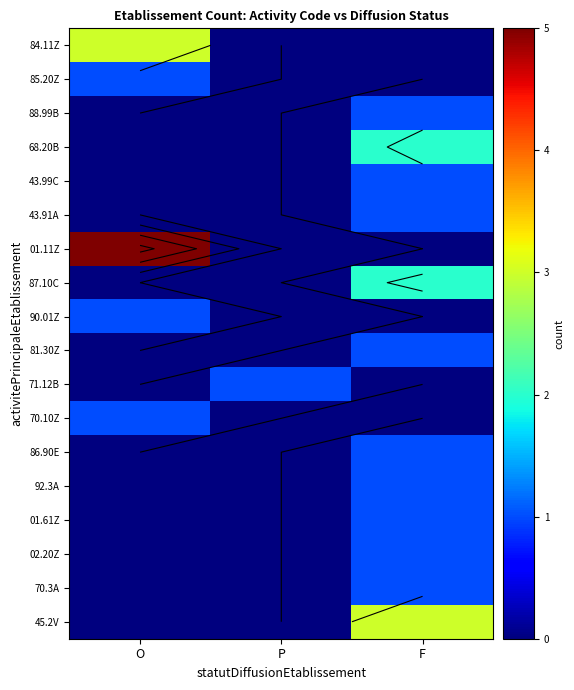

Which category has the highest value across all series?

O